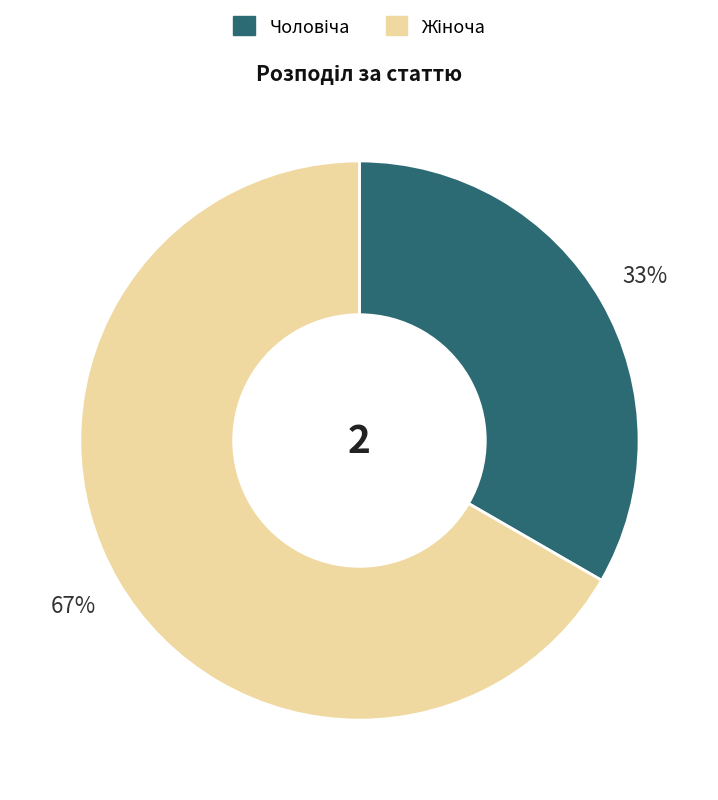

Is there any slice that represents more than half of the pie?

Yes